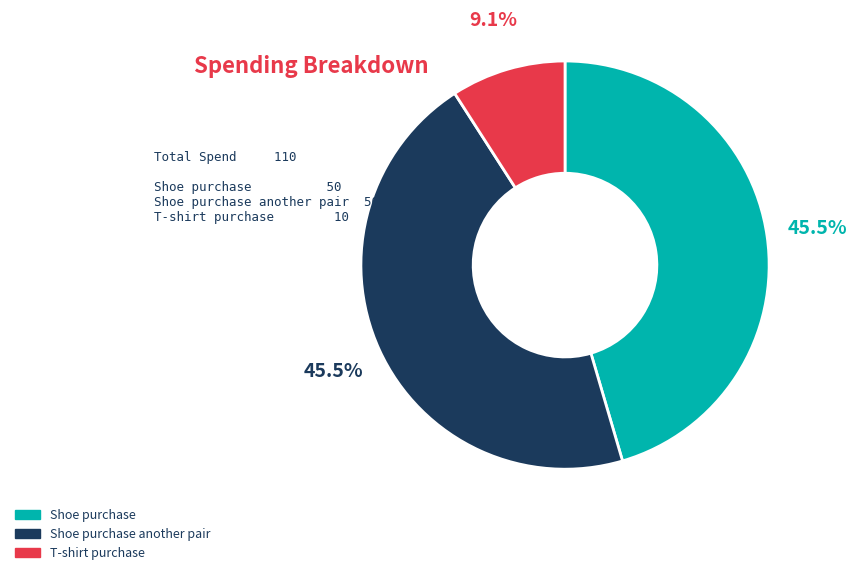

To the nearest percent, what percentage of the pie is T-shirt purchase?

9%